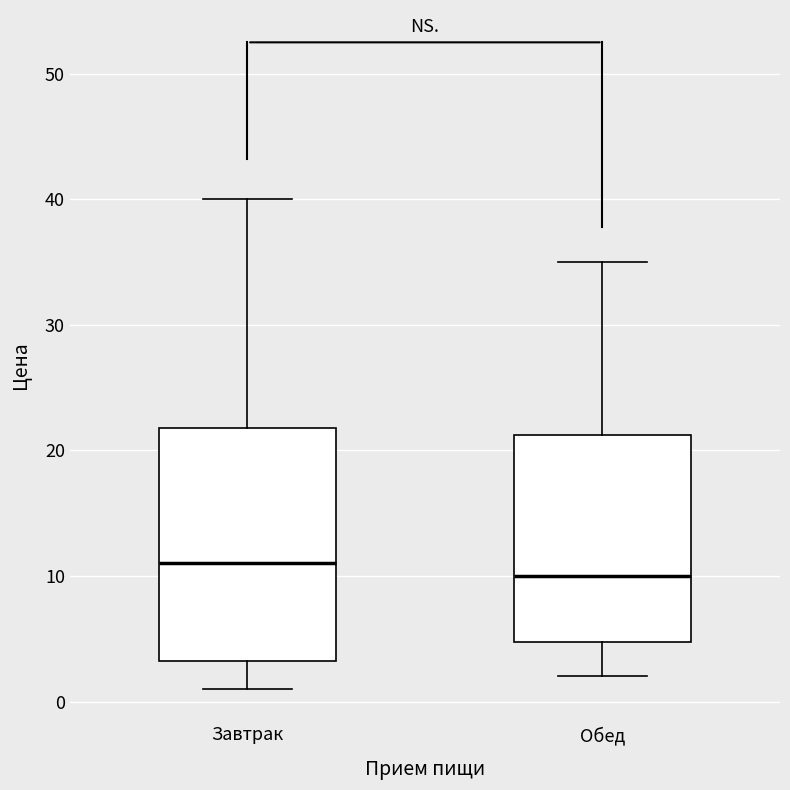

Where is the upper edge of the box for Завтрак on the y-axis? The values are not printed on the chart, so give them approximately, as read against the axis.

22